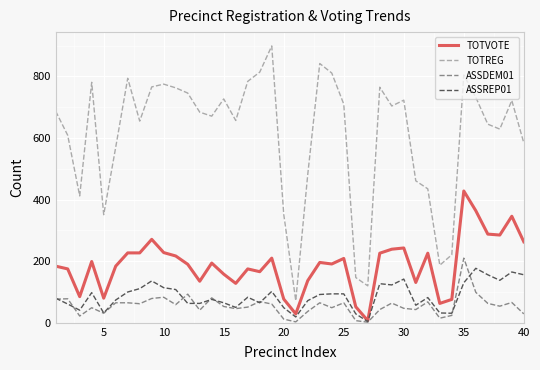

True or false: ASSREP01 and TOTREG intersect in this chart.

False